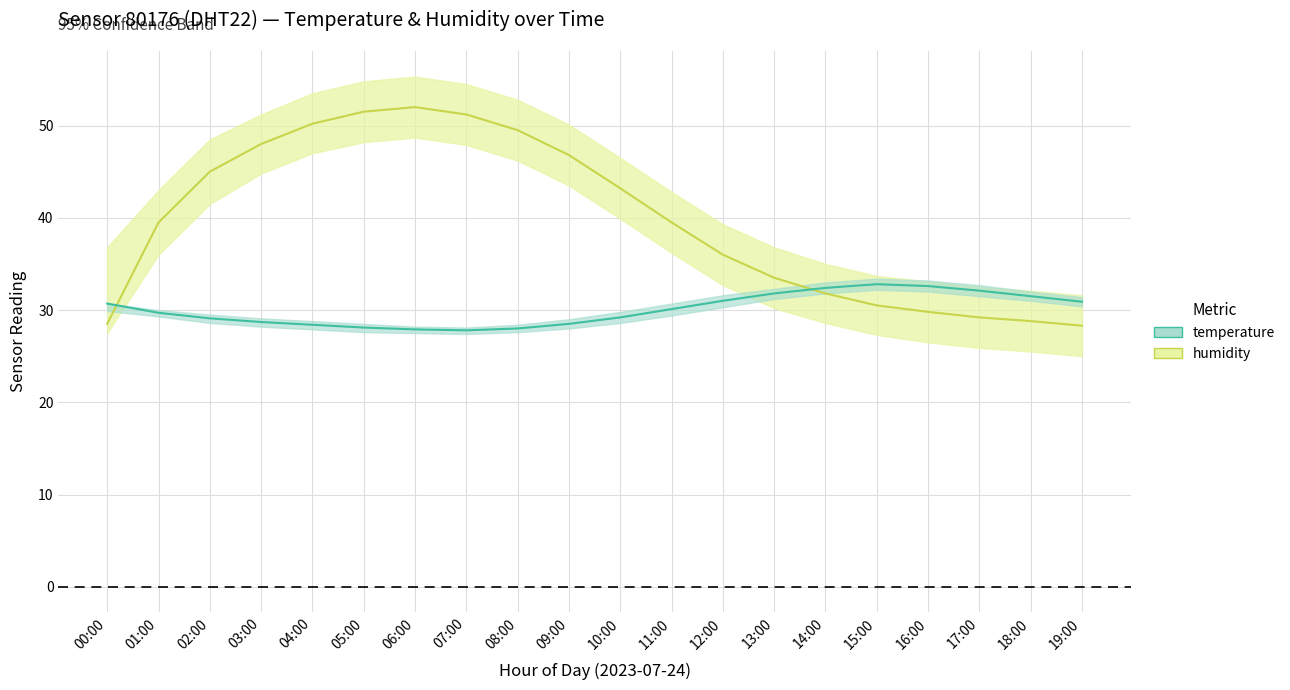

Rank the series by their maximum value, from lowest to highest.

temperature, humidity